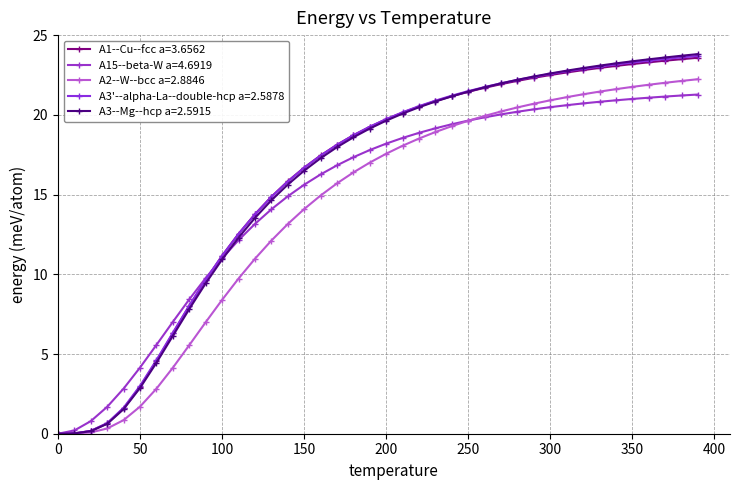

How many categories are shown in the chart?

40